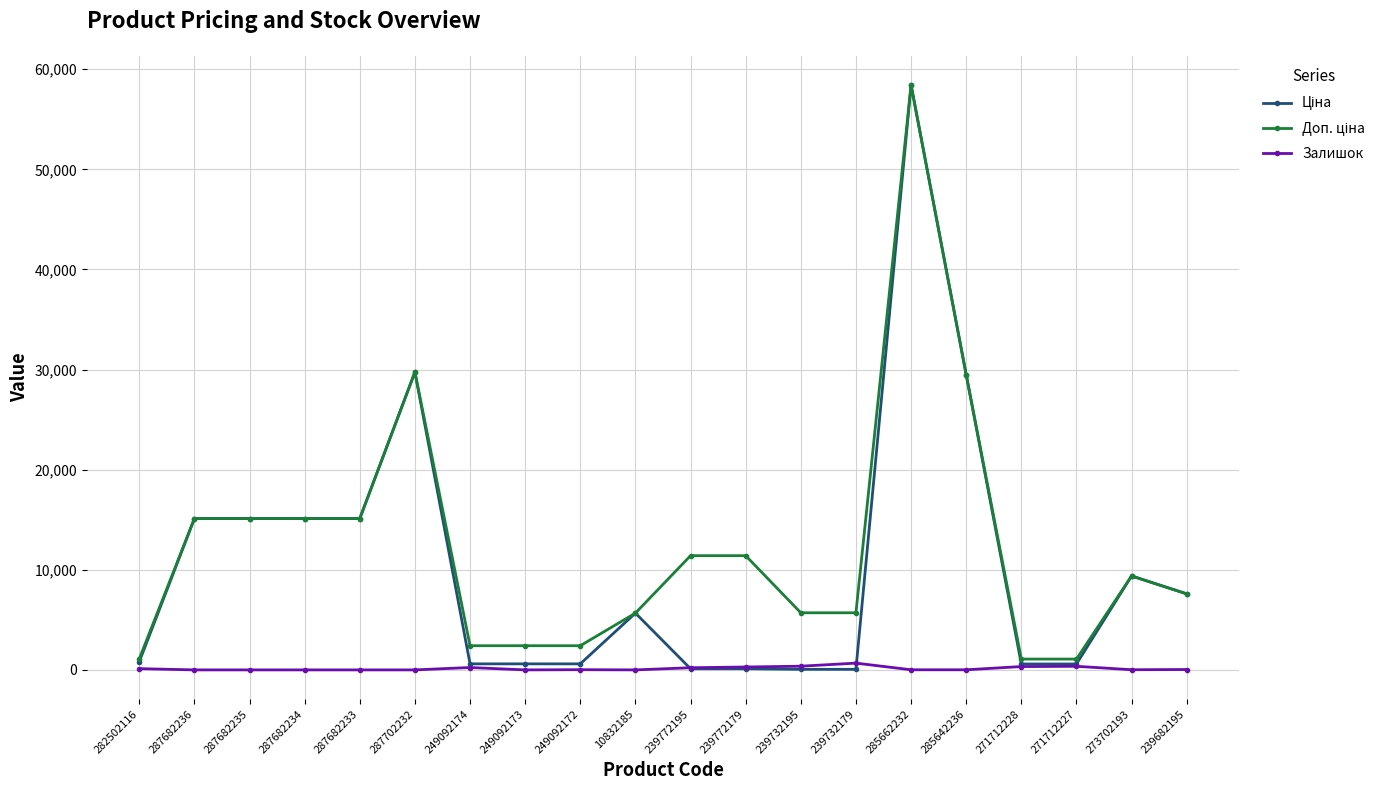

What is the value of the Залишок point at the 13th from the left?

370.0